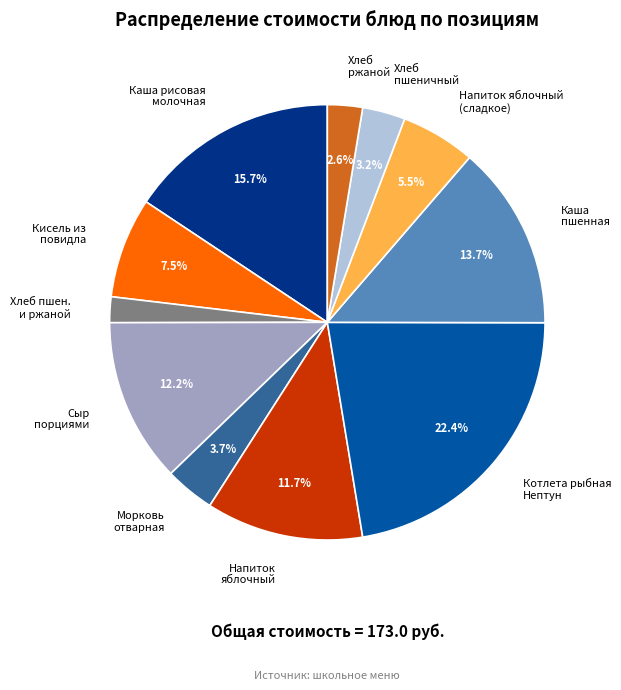

How many segments does this pie chart have?

11